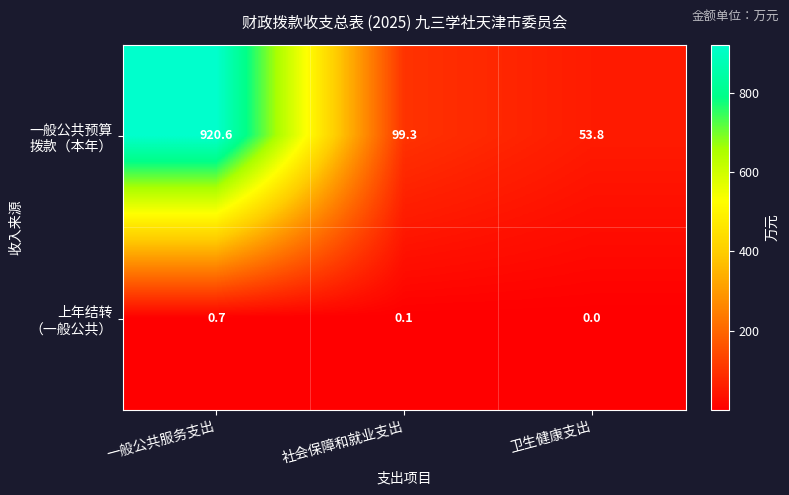

At which category is the sum across all series the highest?

一般公共服务支出